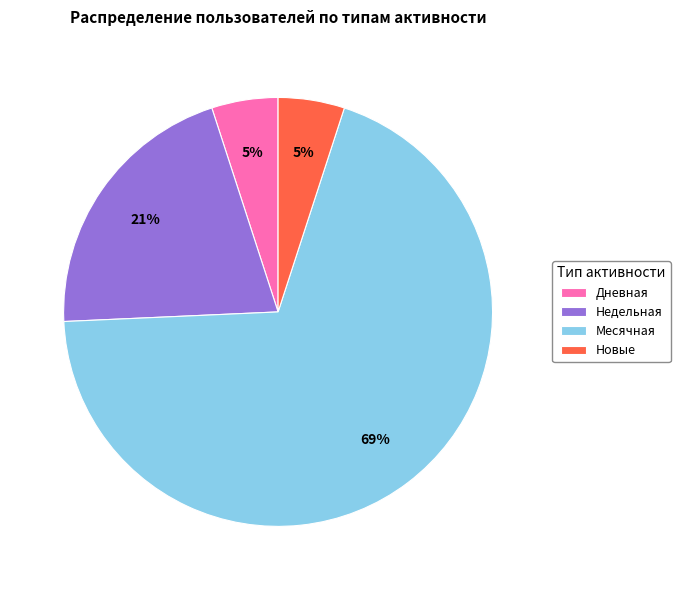

To the nearest percent, what portion does Дневная represent?

5%